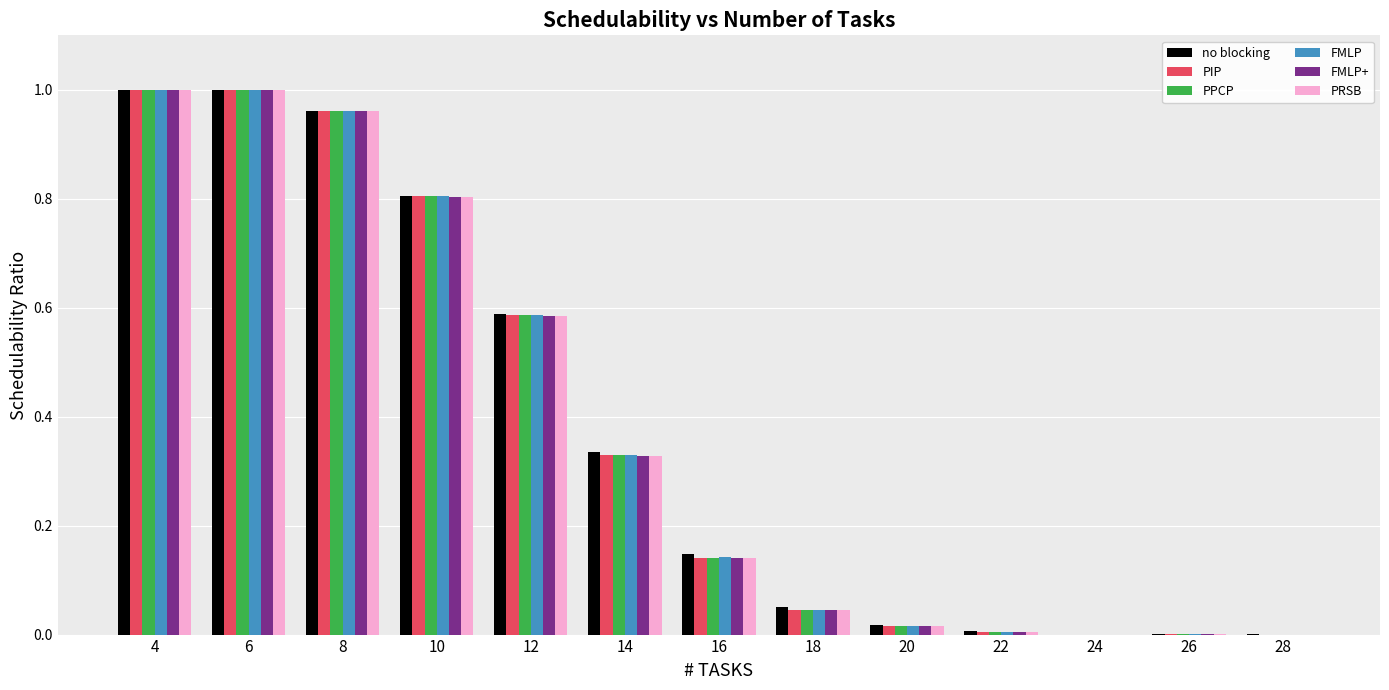

What is the sum of all PPCP values?

4.9